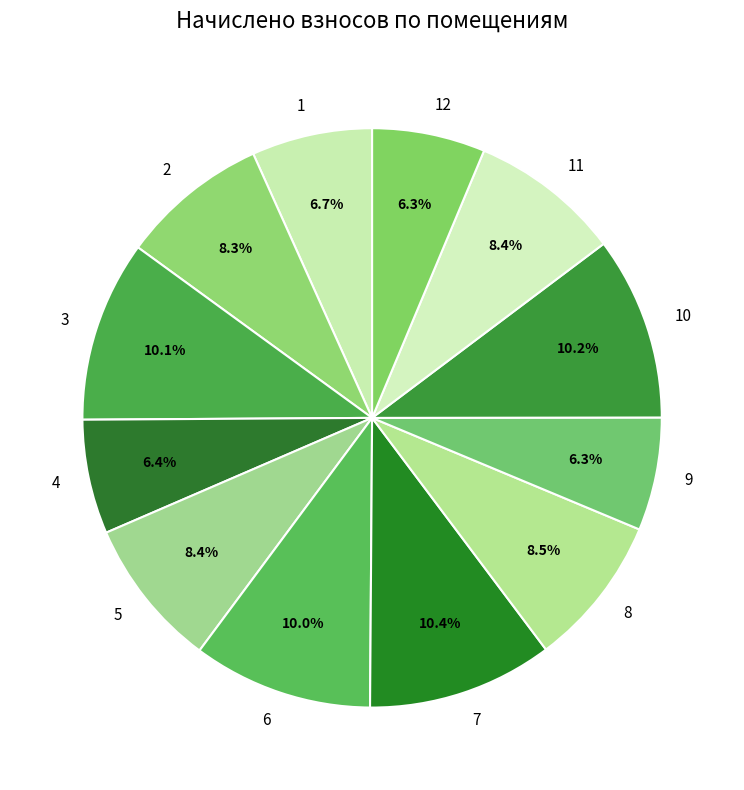

What percentage is NOT represented by 3?

89.9%